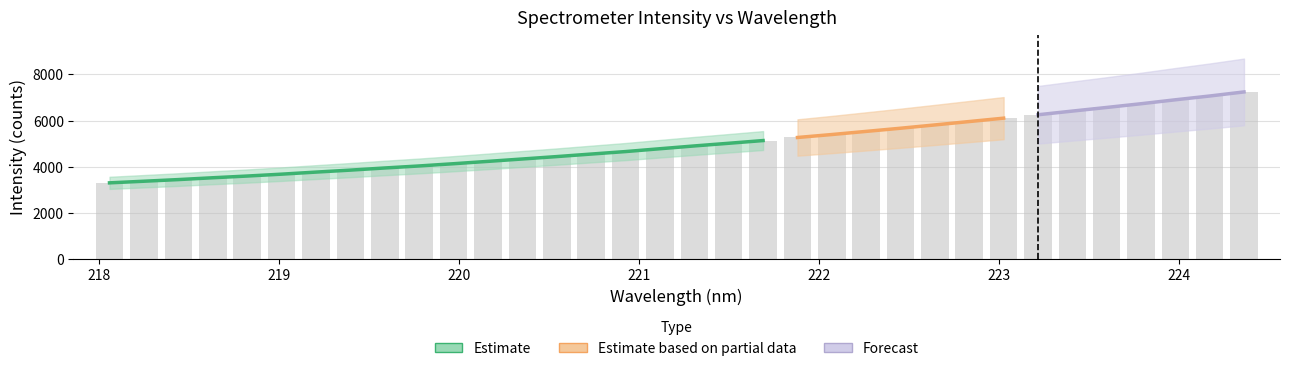

The chart shows a value of 1125.6 at 18. True or false?

False